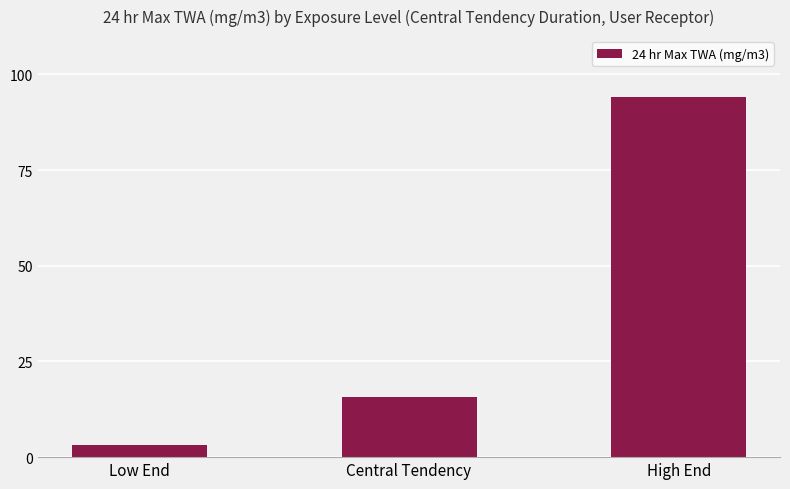

What is the value of the 2nd bar from the left?

15.7